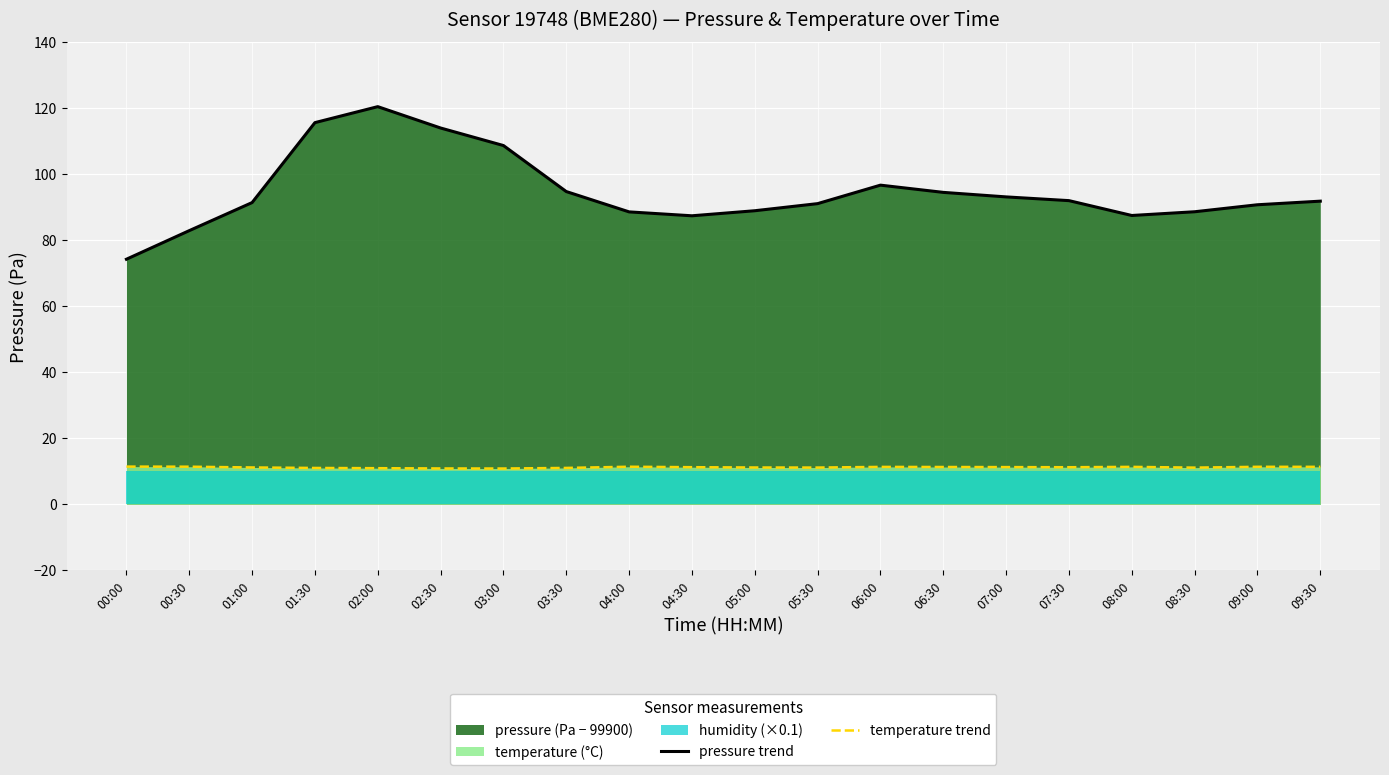

Which category has the lowest value in the pressure trend series?

00:00